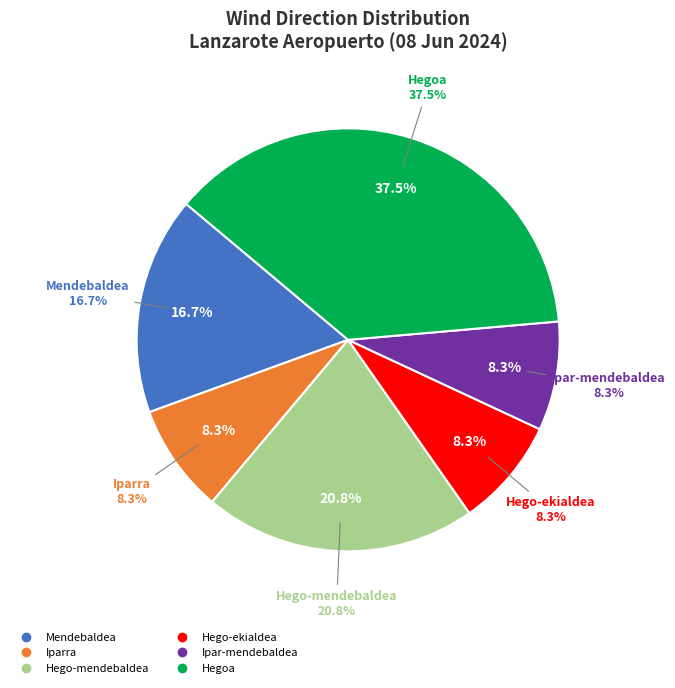

True or false: Hegoa accounts for 34% of the total.

False